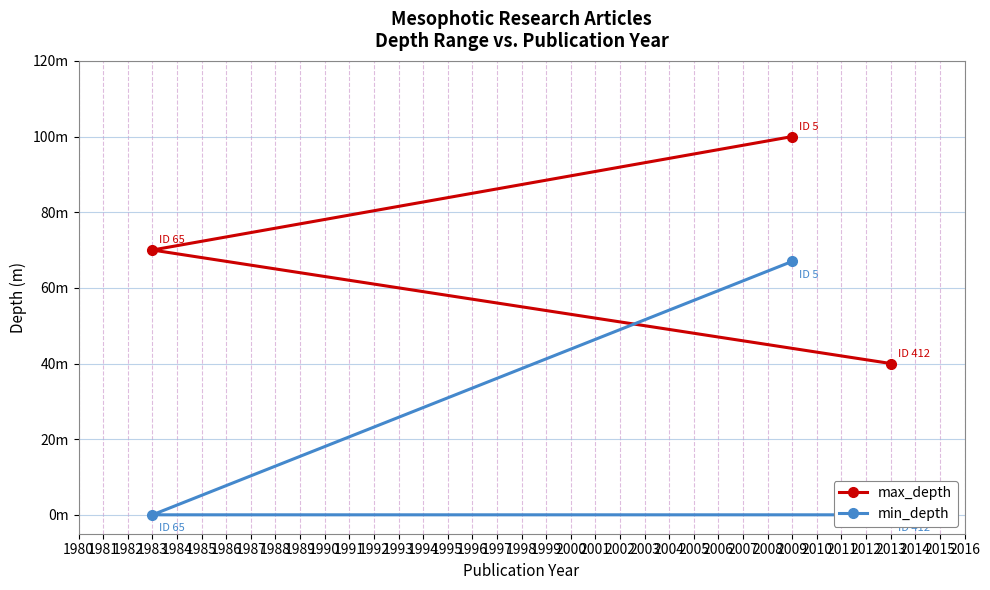

The min_depth series shows 119 at 2009. True or false?

False